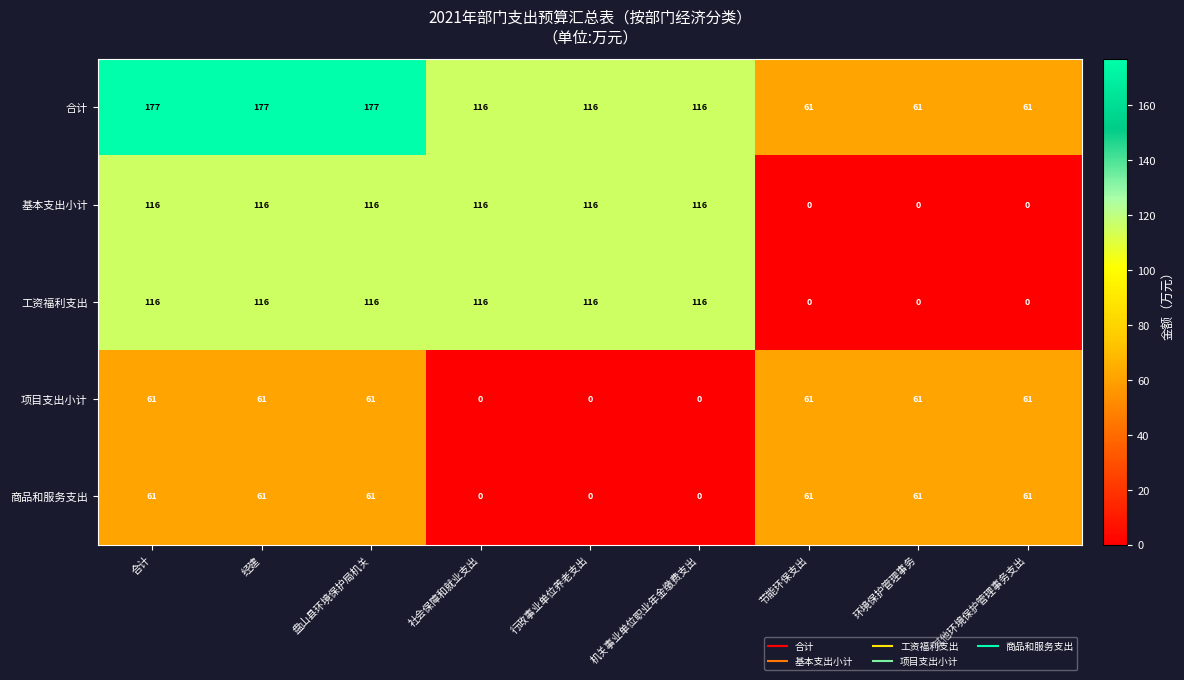

The value of 基本支出小计 at 合计 is 116. True or false?

True